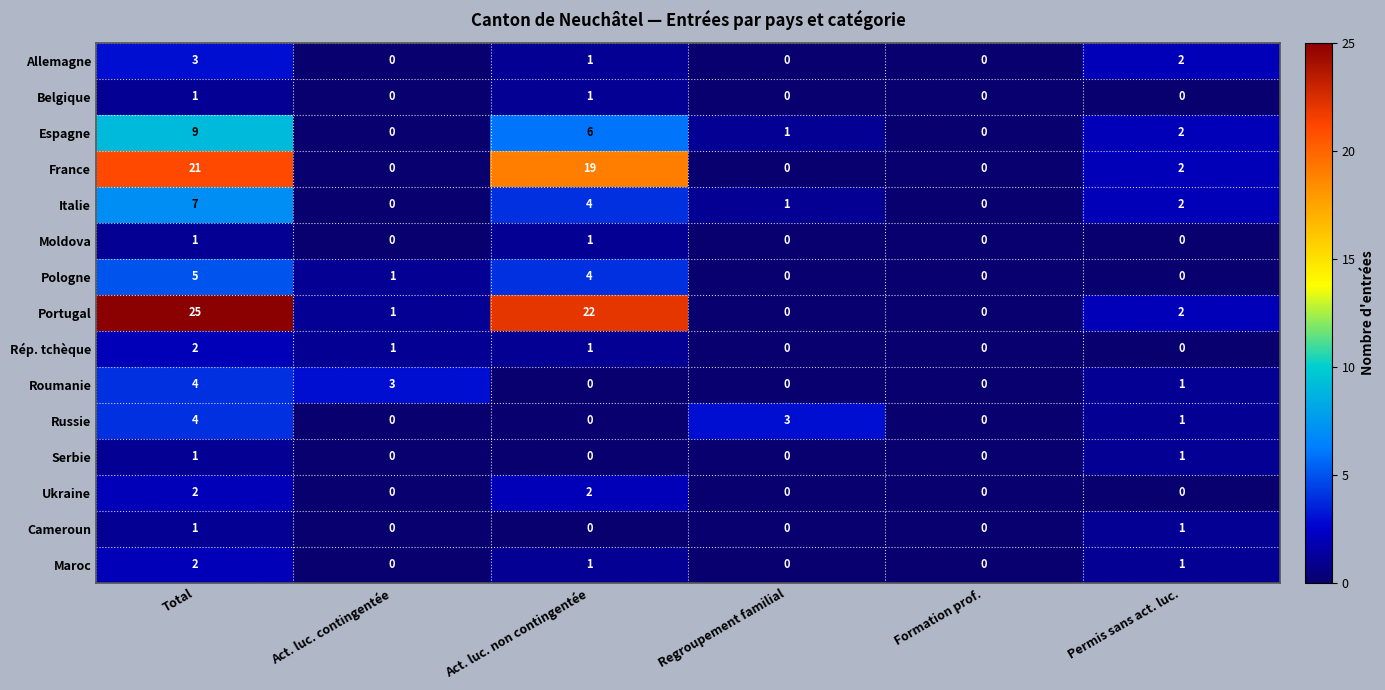

Count the number of categories in the chart.

6